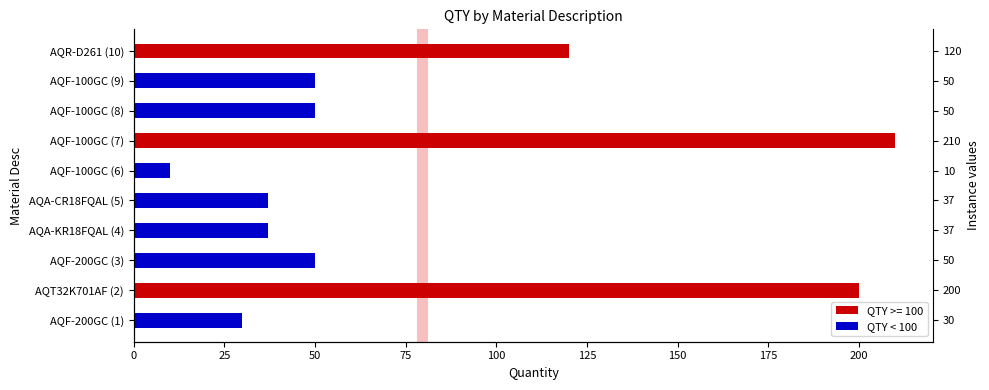

True or false: the data shows 51 at AQF-200GC (1).

False